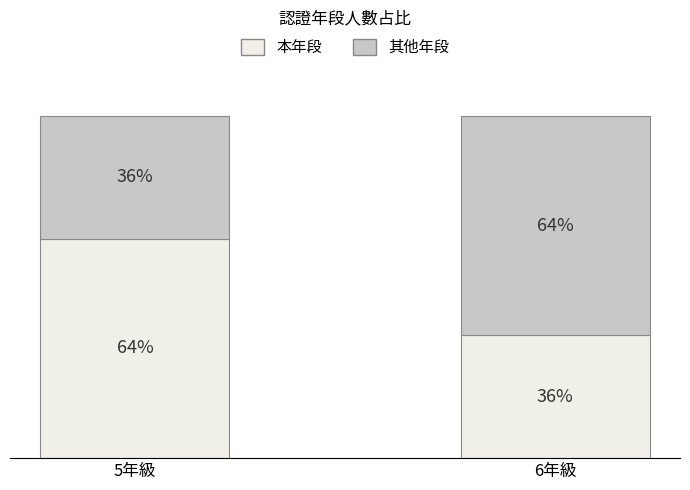

List the labels in order of 本年段 value, smallest first.

6年級, 5年級